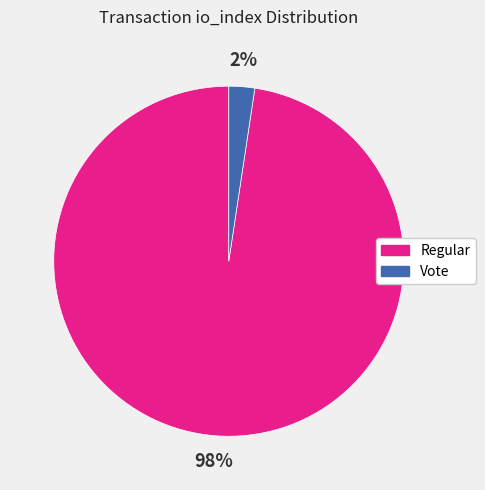

Does any single category account for the majority?

Yes